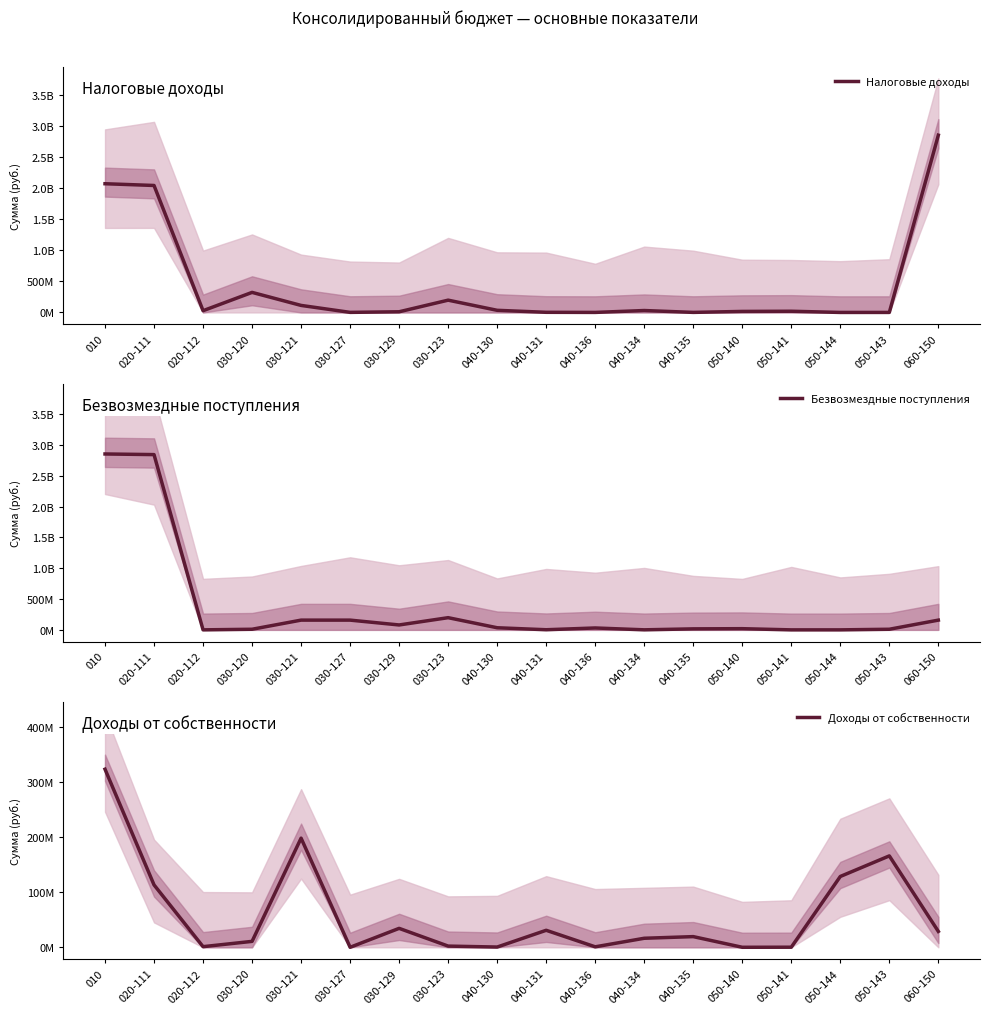

What is the label of the 4th point from the left?

030-120